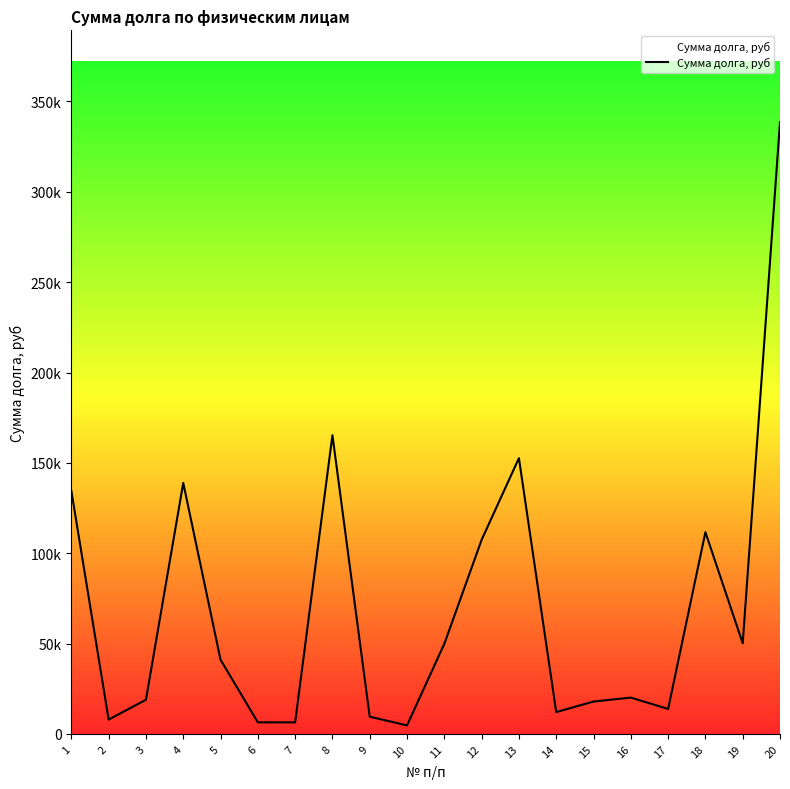

The chart shows a value of 62301.5 at 12. True or false?

False